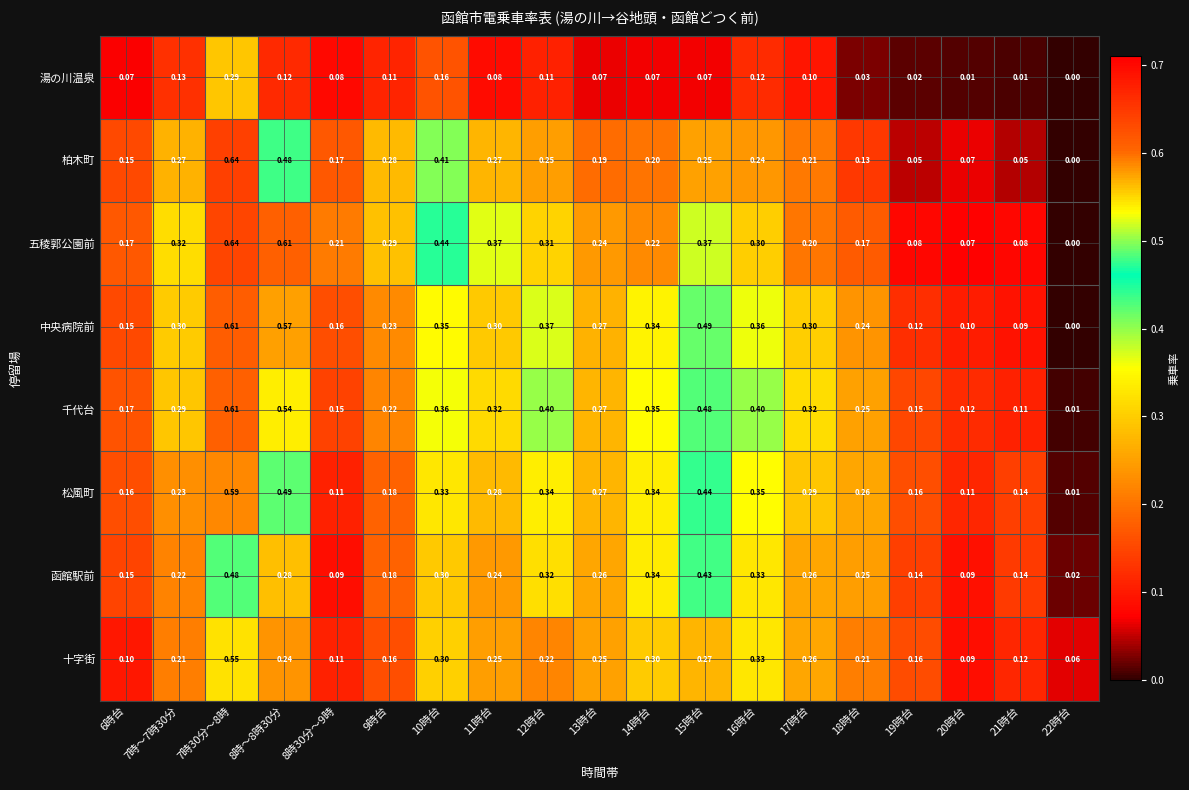

Which series changed the most between 11時台 and 19時台?

五稜郭公園前